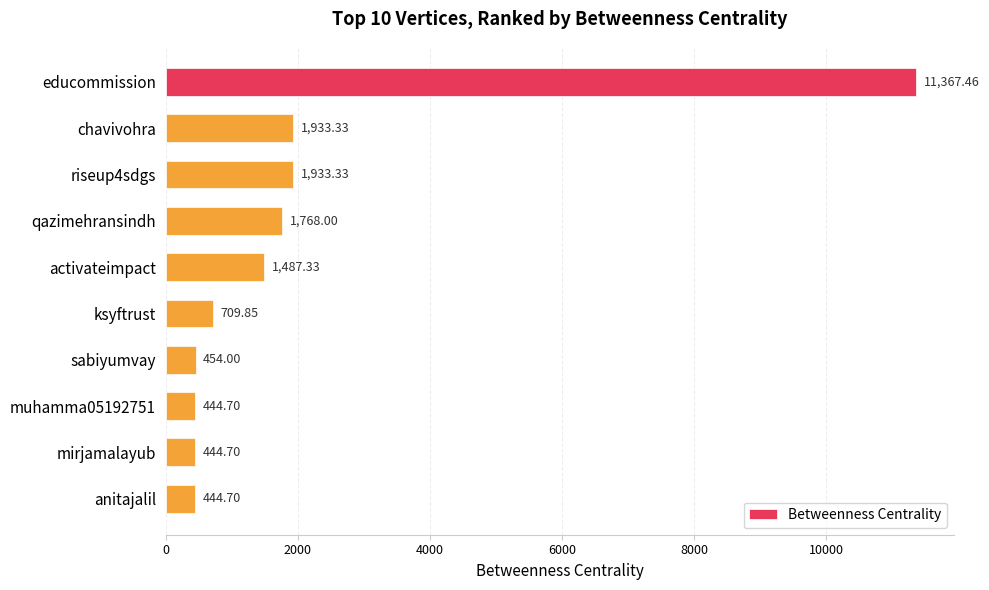

What is the difference between the values at educommission and chavivohra?

9434.1